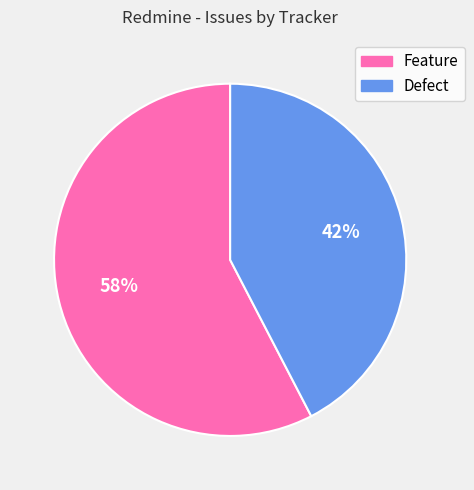

Which has a higher value, Defect or Feature?

Feature